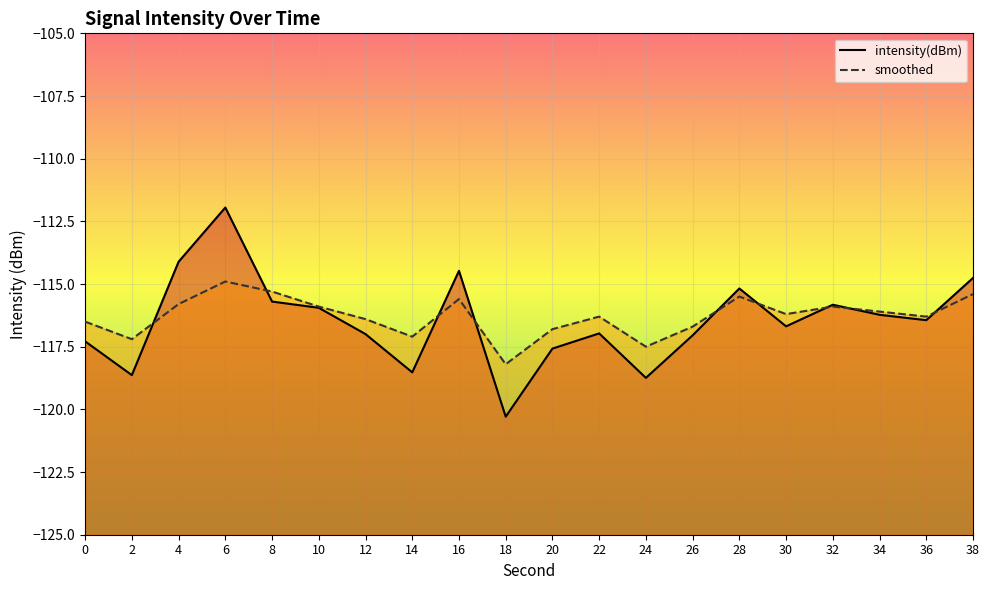

Where is intensity(dBm) nearest to the value -116?

10